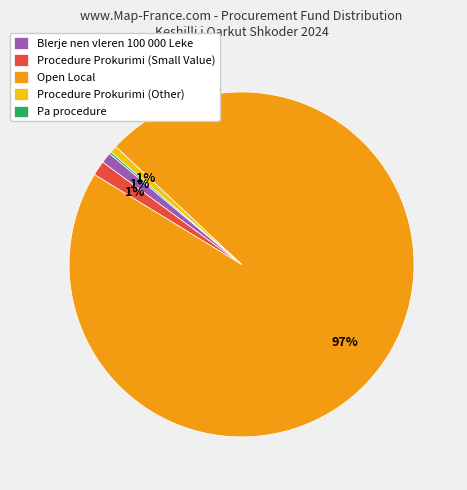

Is it true that Open Local is 39% of the pie?

False